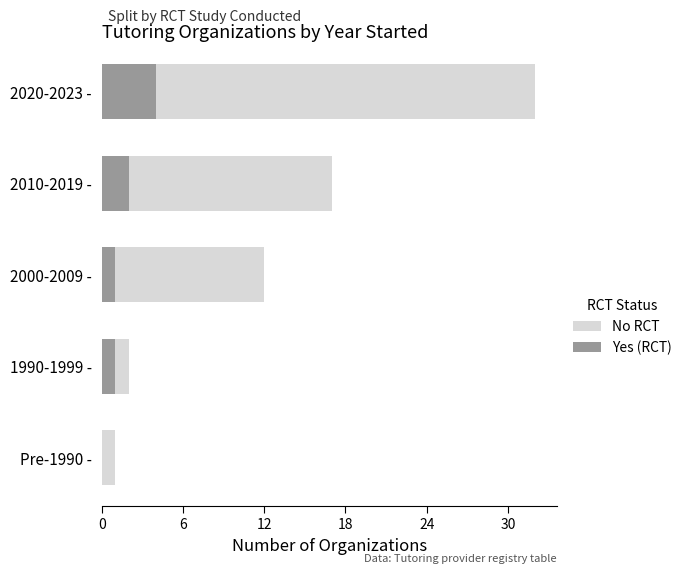

The value of No RCT at Pre-1990 - is 2. True or false?

False